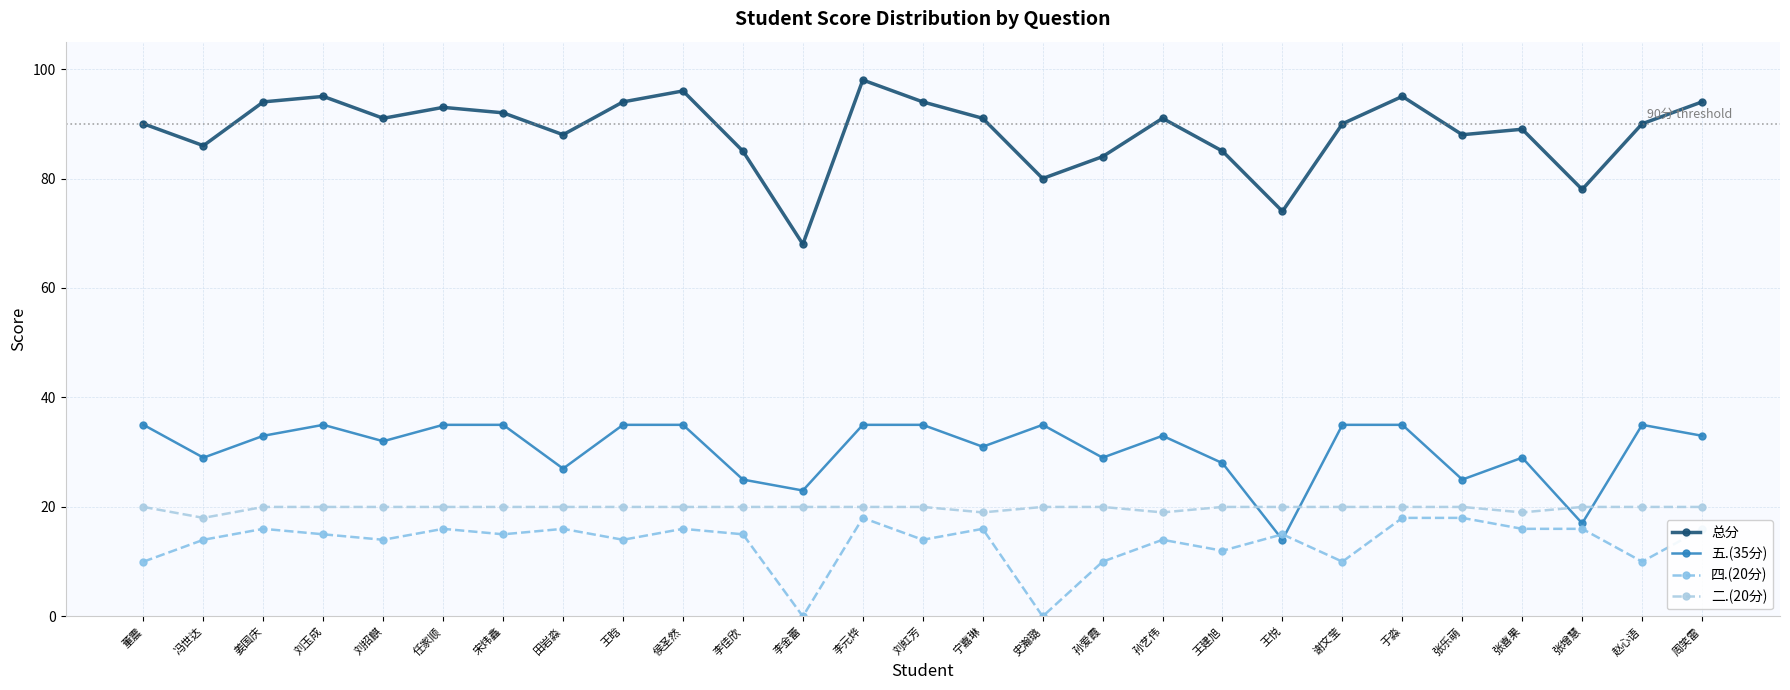

The 总分 series shows 85 at 李佳欣. True or false?

True